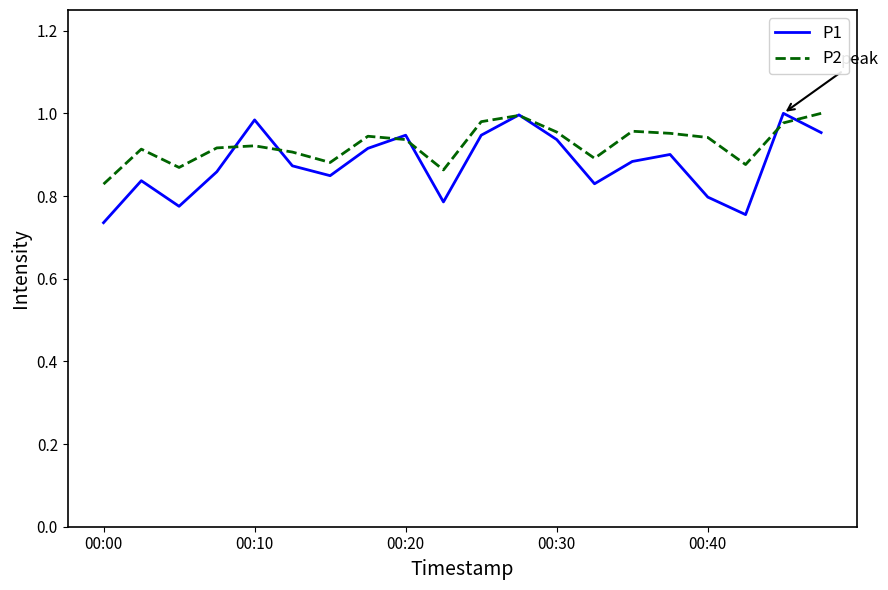

Which series has the widest spread of values?

P1